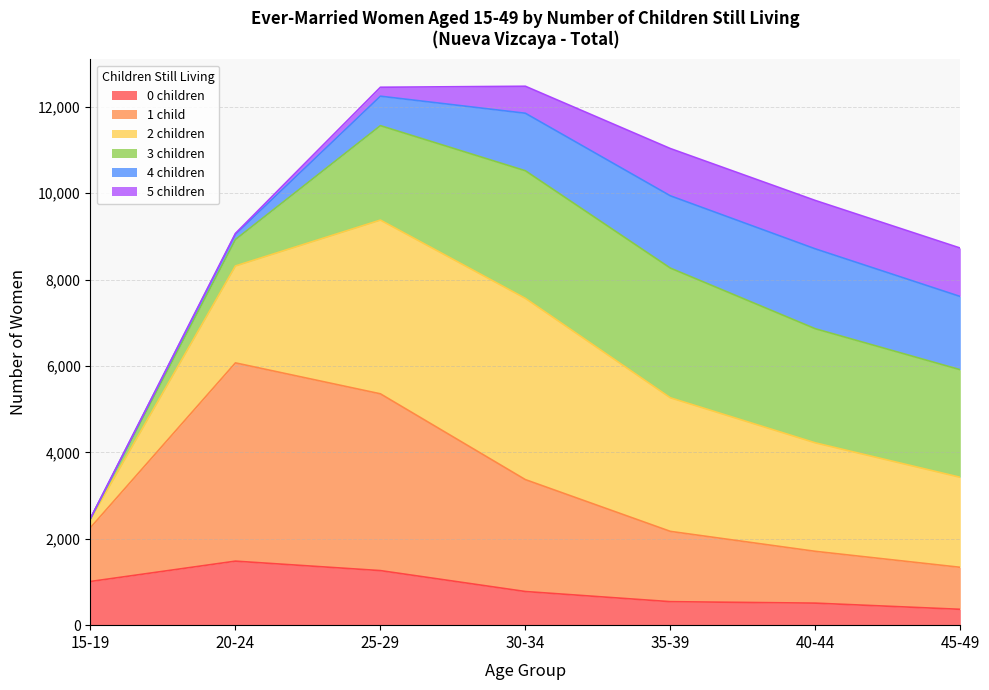

Does the chart display data point markers on the line(s)?

No